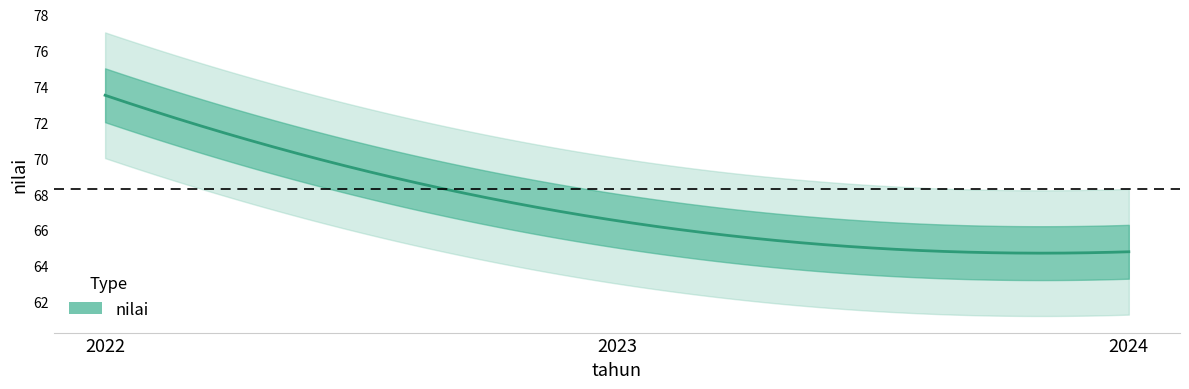

Approximately how many times larger is the value at 2024 compared to 2023?

1.0